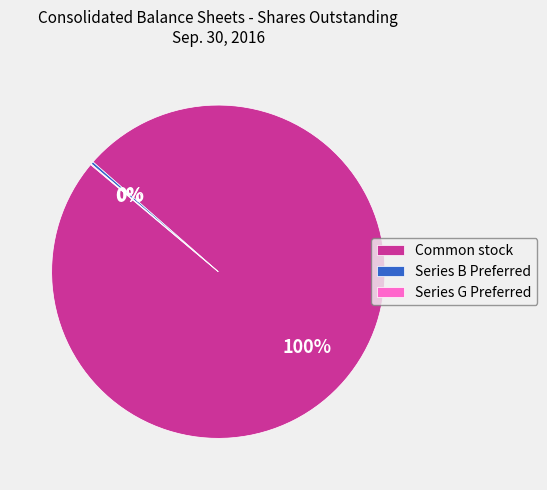

What is the largest slice in the pie chart?

Common stock